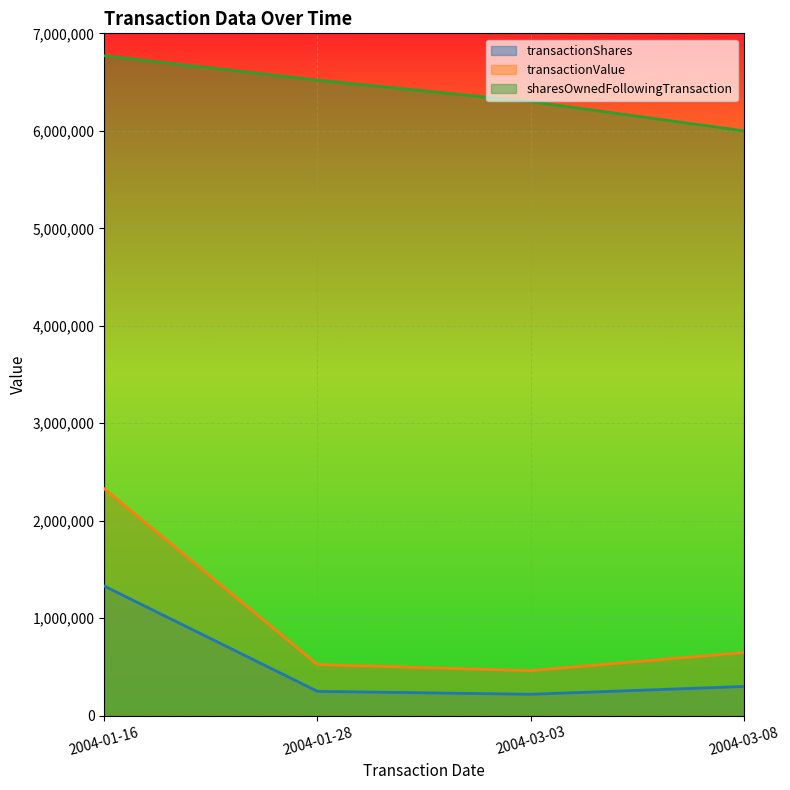

Between 2004-03-08 and 2004-03-03, which is larger?

2004-03-08